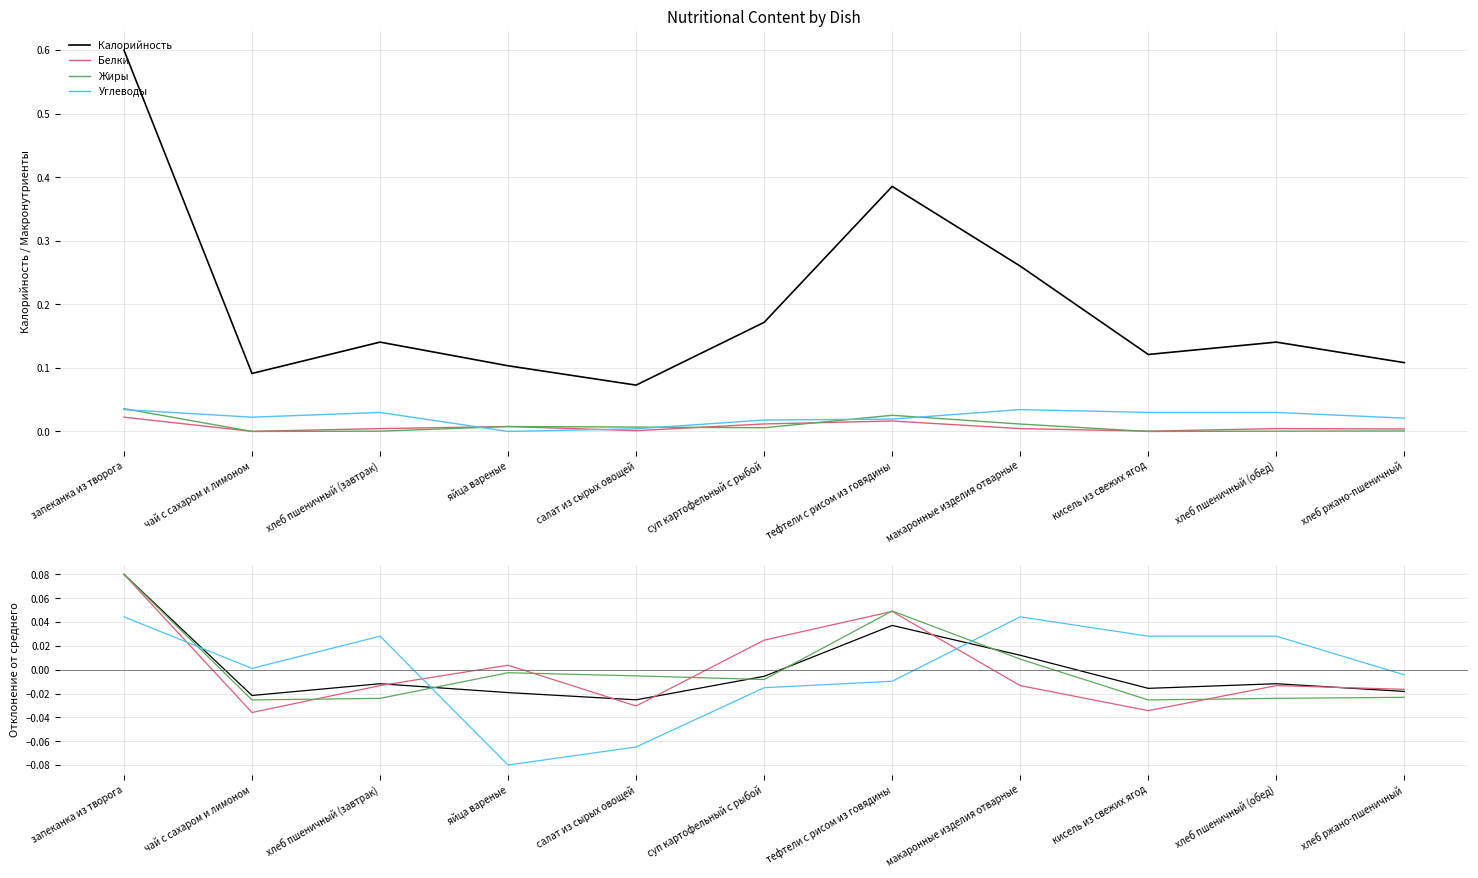

Reading left to right, what are all the values shown in this chart?

Калорийность: запеканка из творога=0.1	чай с сахаром и лимоном=-0.0	хлеб пшеничный (завтрак)=-0.0	яйца вареные=-0.0	салат из сырых овощей=-0.0	суп картофельный с рыбой=-0.0	тефтели с рисом из говядины=0.0	макаронные изделия отварные=0.0	кисель из свежих ягод=-0.0	хлеб пшеничный (обед)=-0.0	хлеб ржано-пшеничный=-0.0
Белки: запеканка из творога=0.1	чай с сахаром и лимоном=-0.0	хлеб пшеничный (завтрак)=-0.0	яйца вареные=0.0	салат из сырых овощей=-0.0	суп картофельный с рыбой=0.0	тефтели с рисом из говядины=0.0	макаронные изделия отварные=-0.0	кисель из свежих ягод=-0.0	хлеб пшеничный (обед)=-0.0	хлеб ржано-пшеничный=-0.0
Жиры: запеканка из творога=0.1	чай с сахаром и лимоном=-0.0	хлеб пшеничный (завтрак)=-0.0	яйца вареные=-0.0	салат из сырых овощей=-0.0	суп картофельный с рыбой=-0.0	тефтели с рисом из говядины=0.0	макаронные изделия отварные=0.0	кисель из свежих ягод=-0.0	хлеб пшеничный (обед)=-0.0	хлеб ржано-пшеничный=-0.0
Углеводы: запеканка из творога=0.0	чай с сахаром и лимоном=0.0	хлеб пшеничный (завтрак)=0.0	яйца вареные=-0.1	салат из сырых овощей=-0.1	суп картофельный с рыбой=-0.0	тефтели с рисом из говядины=-0.0	макаронные изделия отварные=0.0	кисель из свежих ягод=0.0	хлеб пшеничный (обед)=0.0	хлеб ржано-пшеничный=-0.0